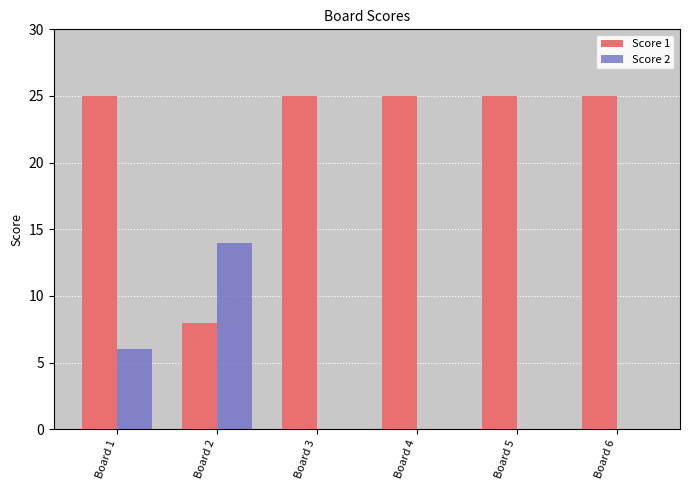

Which series changed the most between Board 2 and Board 6?

Score 1